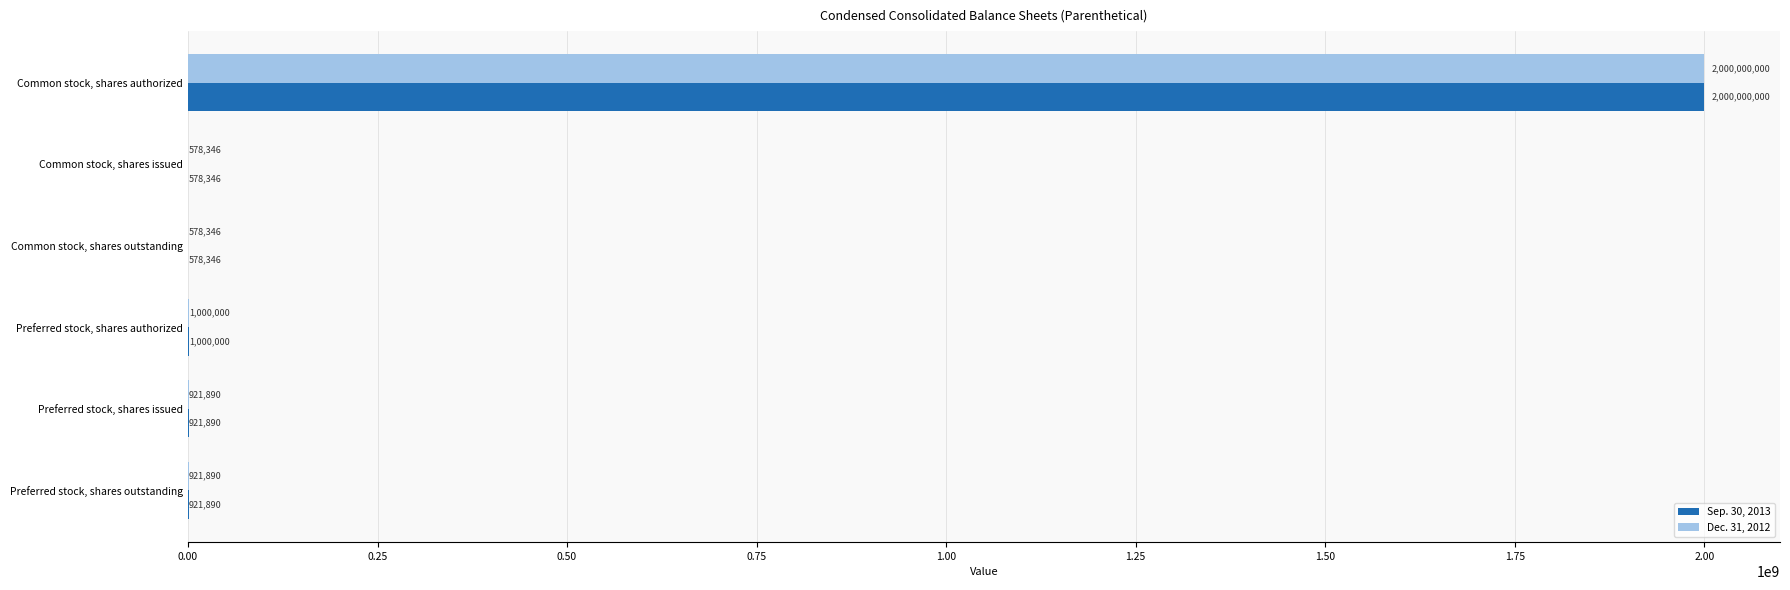

What is the total value across all series at Common stock, shares authorized?

4000000000